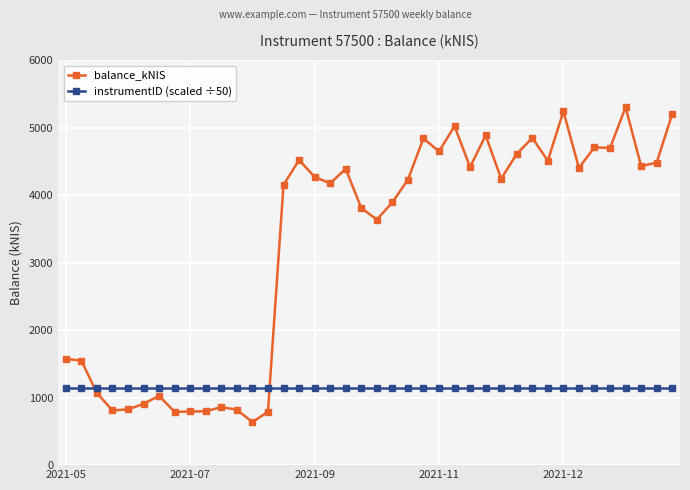

How many categories are shown in the chart?

40